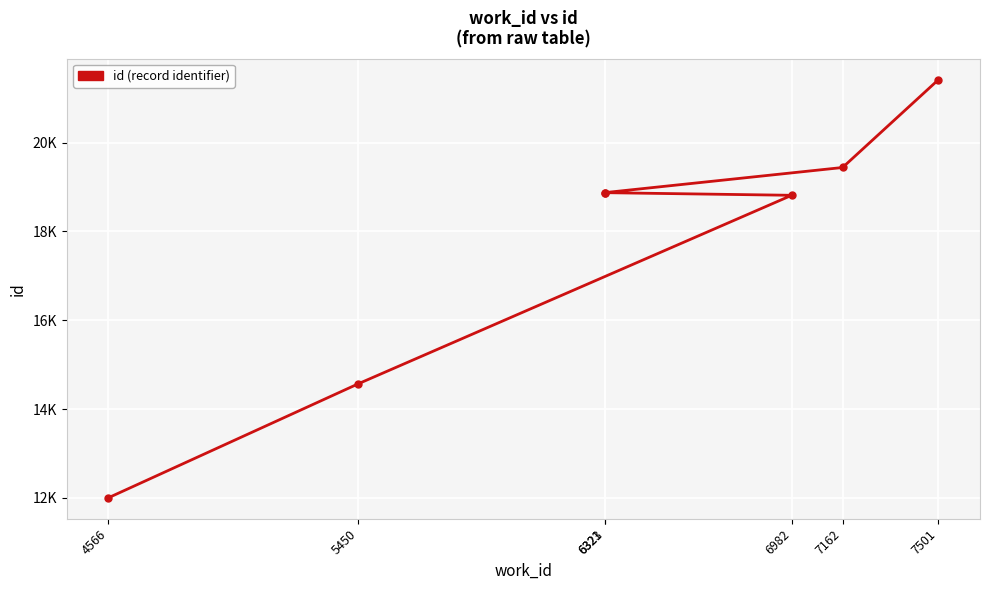

What is the label of the 2nd point from the left?

5450